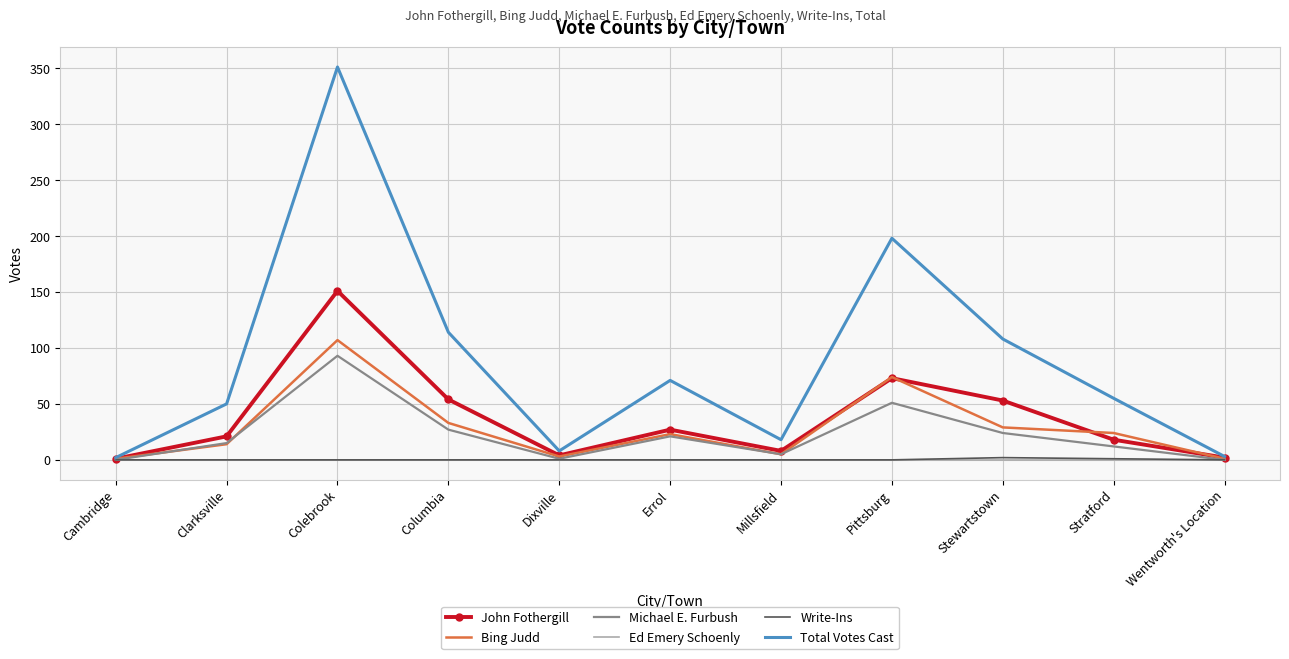

Which series has the largest range (max minus min)?

Total Votes Cast